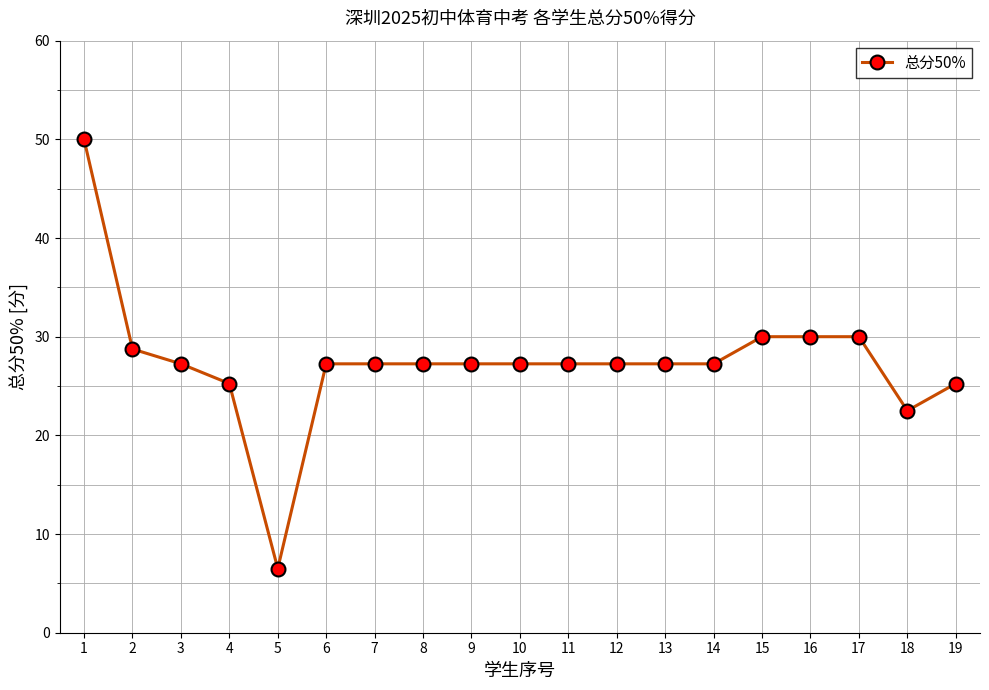

What is the sum of all values?

520.8